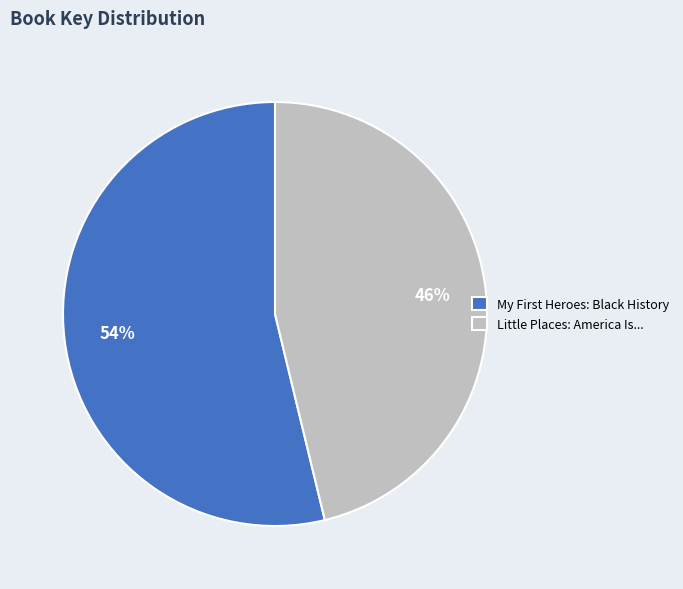

Which category accounts for the majority?

My First Heroes: Black History